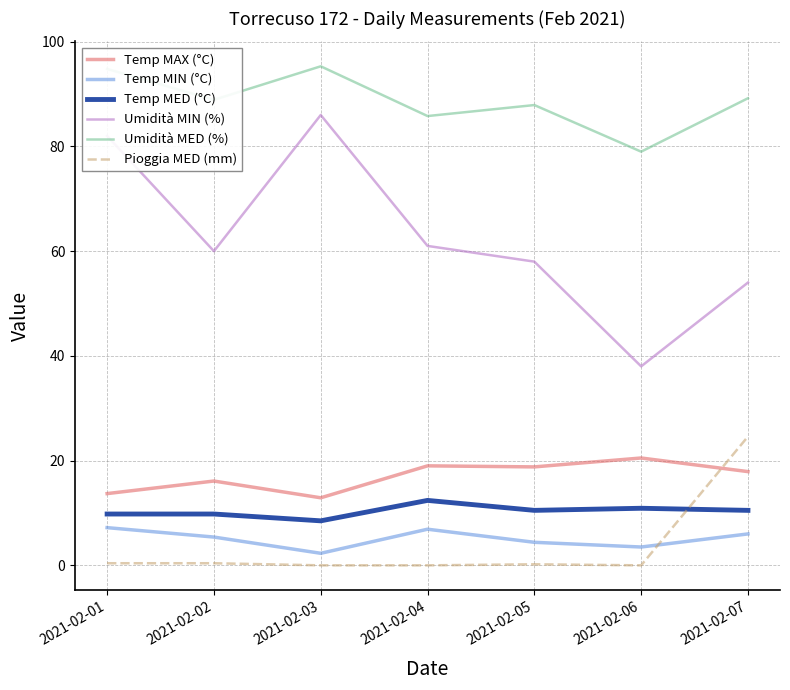

The Umidità MIN (%) series shows 56.5 at 2021-02-06. True or false?

False